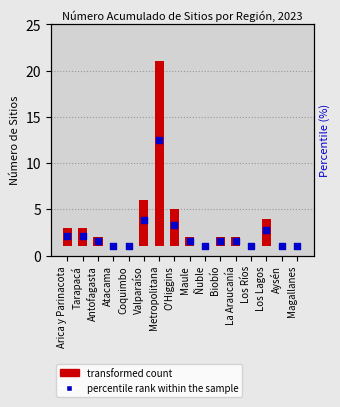

At how many categories does at least one series exceed 16?

1